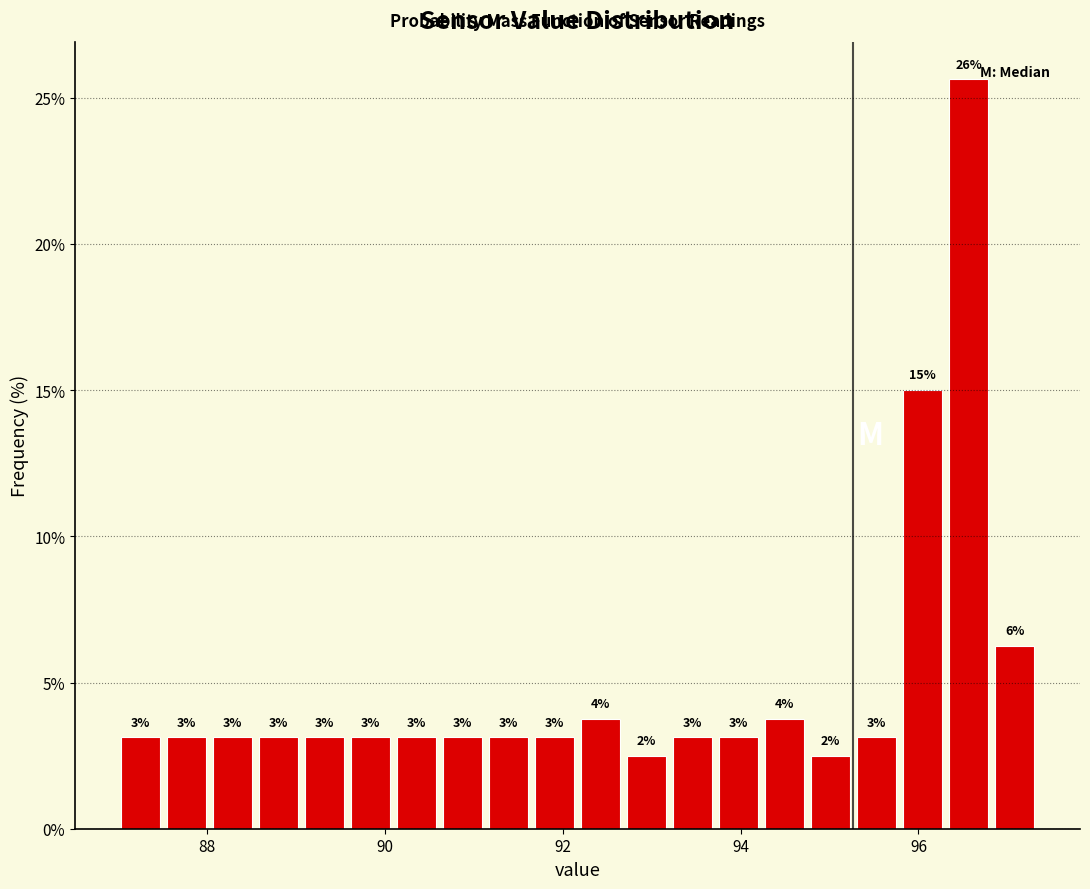

Read against the x-axis, roughly where is the centre of the tallest bar?

96.6